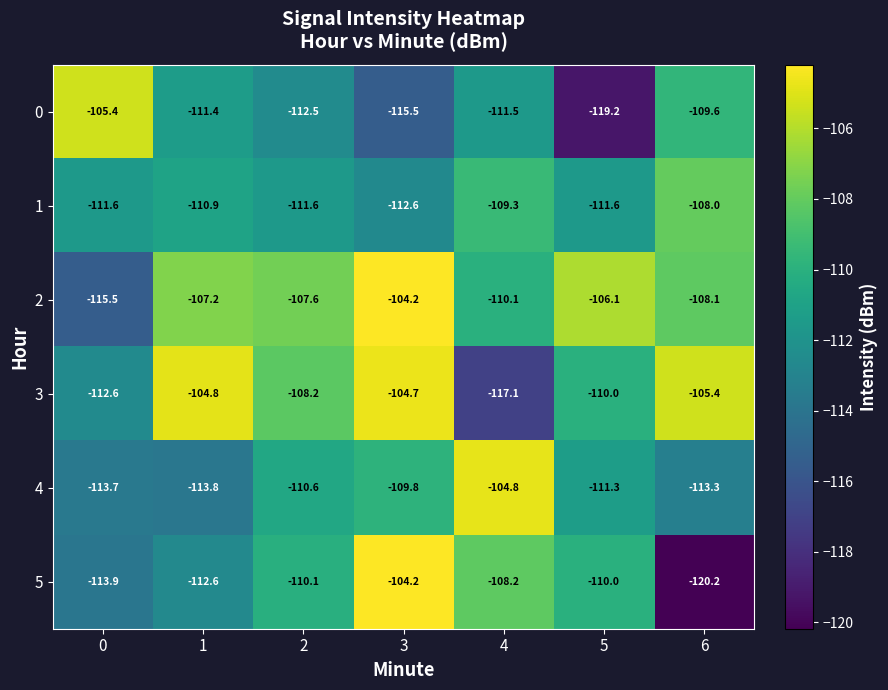

Which series has the largest total across all categories?

2